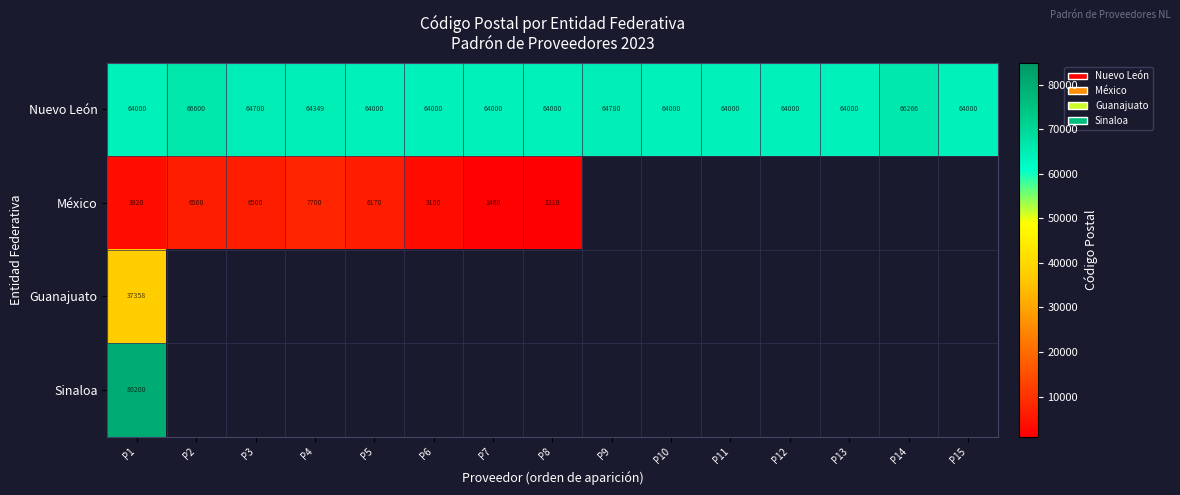

Where is Nuevo León nearest to the value 65300?

P9